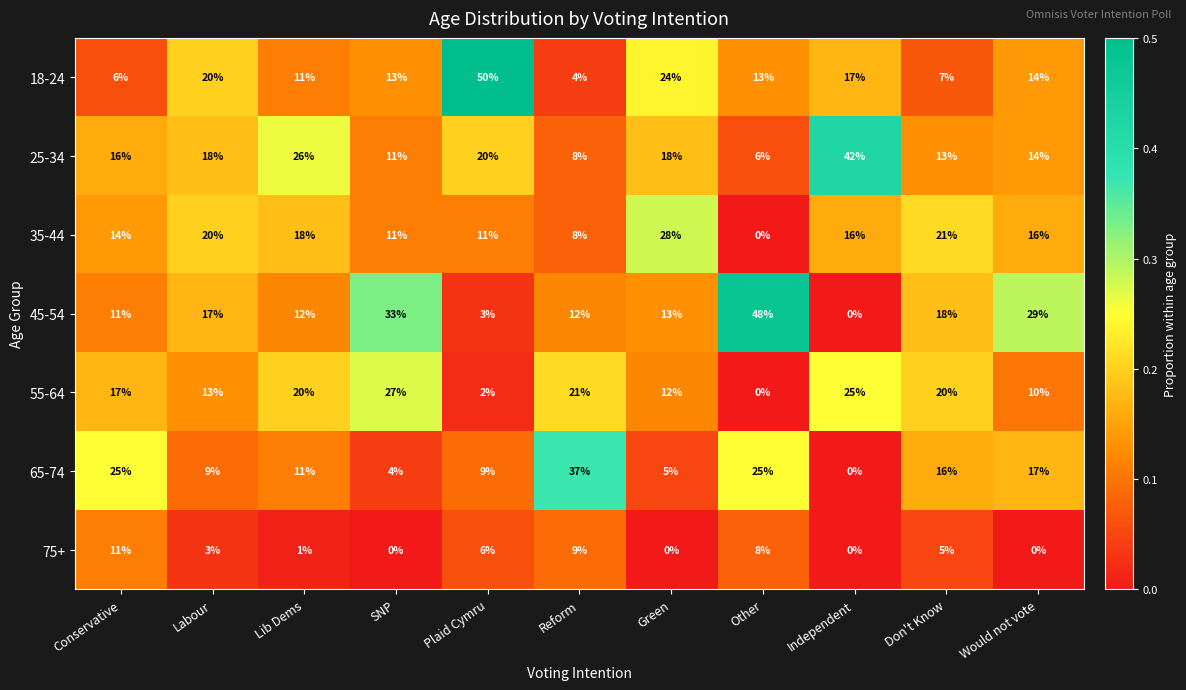

At Plaid Cymru, list the series in order from largest to smallest.

18-24, 25-34, 35-44, 65-74, 75+, 45-54, 55-64